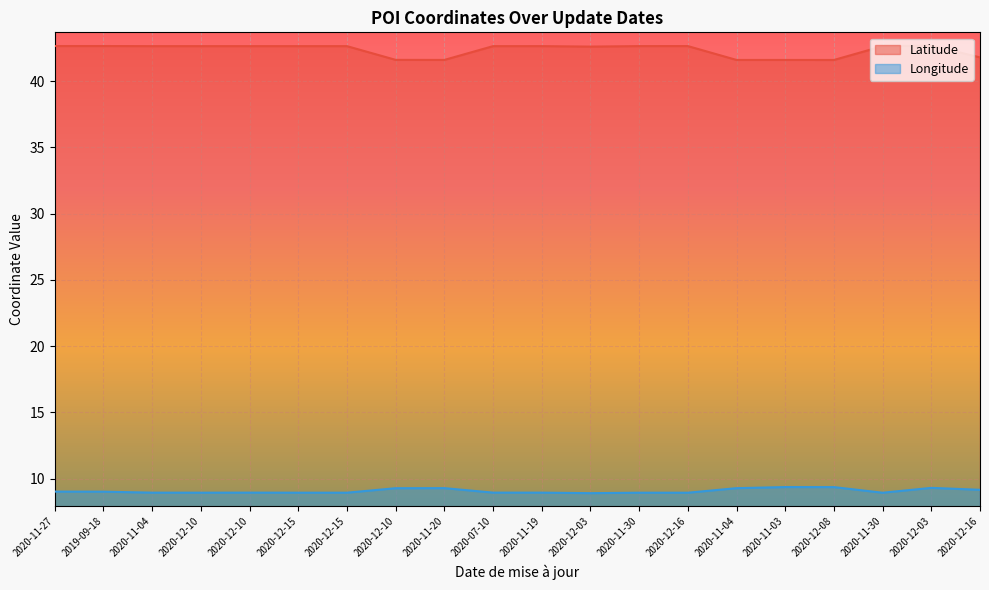

Where is Longitude nearest to the value 9?

2019-09-18